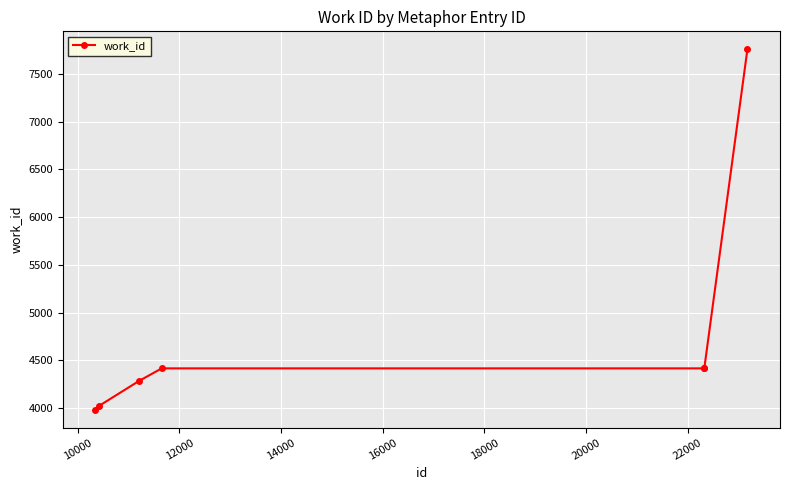

What is the average value?

4756